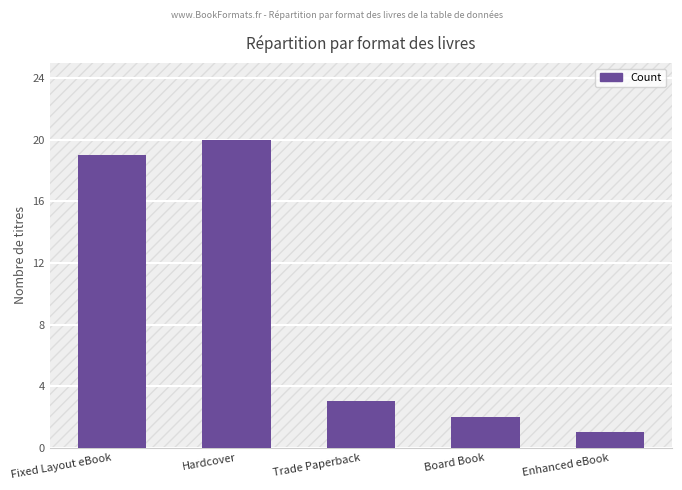

How many values are below 3?

2